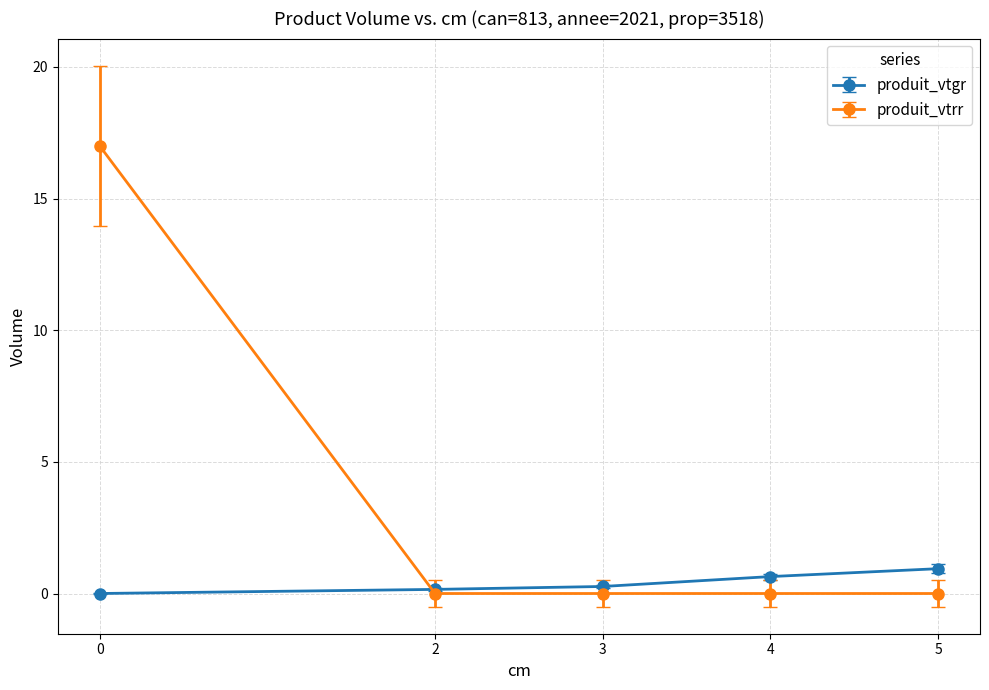

The value of produit_vtrr at 5 is 5.5. True or false?

False